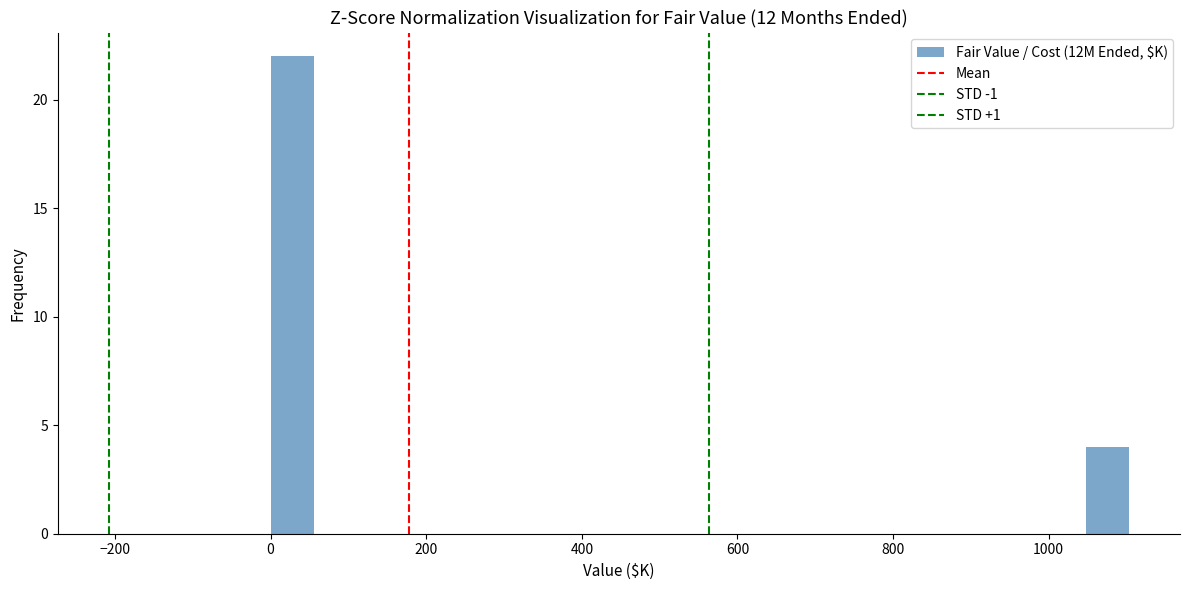

Read against the x-axis, roughly where is the centre of the tallest bar?

20